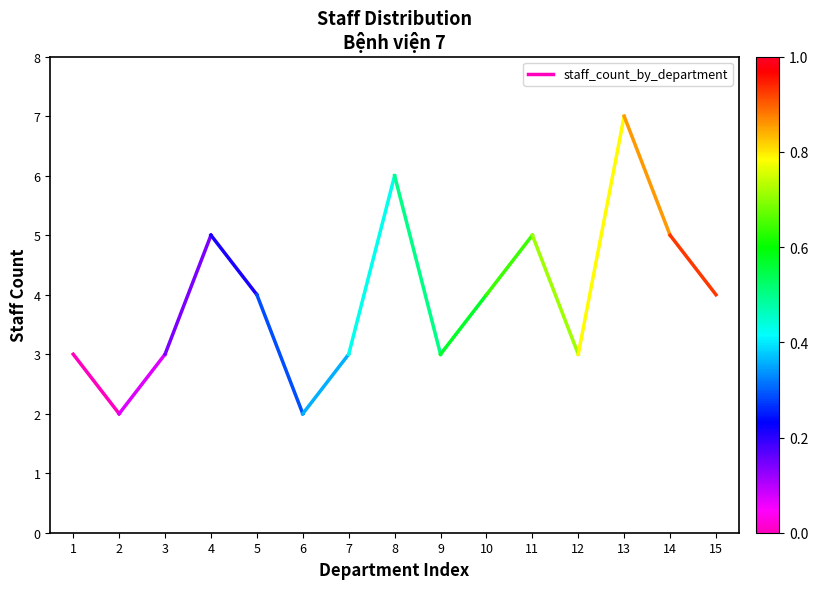

How many distinct data groups are displayed?

1